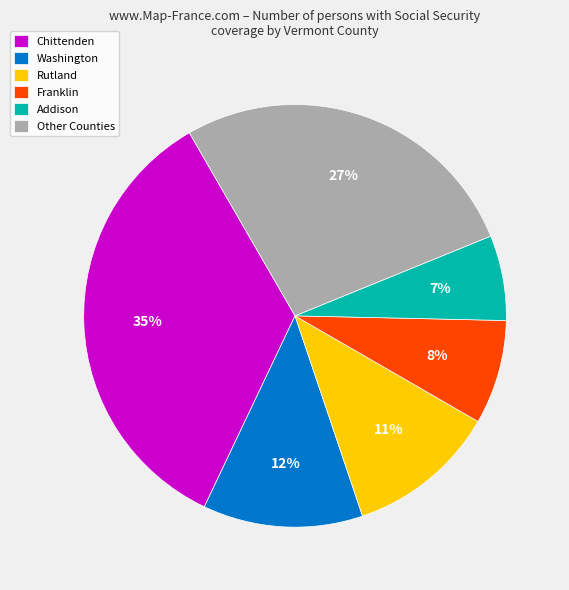

Which category has the smallest portion of the pie?

Addison